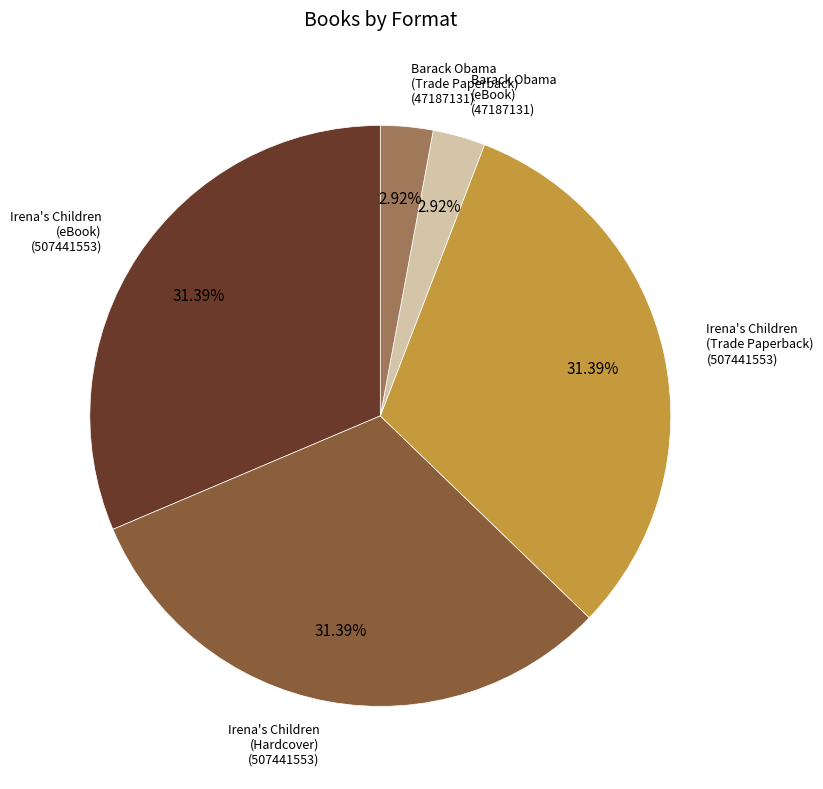

Combined, do Irena's Children (eBook) (507441553) and Barack Obama (eBook) (47187131) account for over 50%?

No